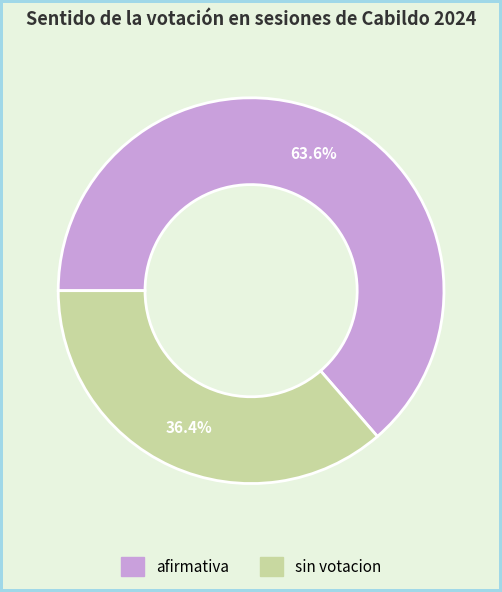

To the nearest percent, what is the difference between the largest and smallest slice percentages?

27%